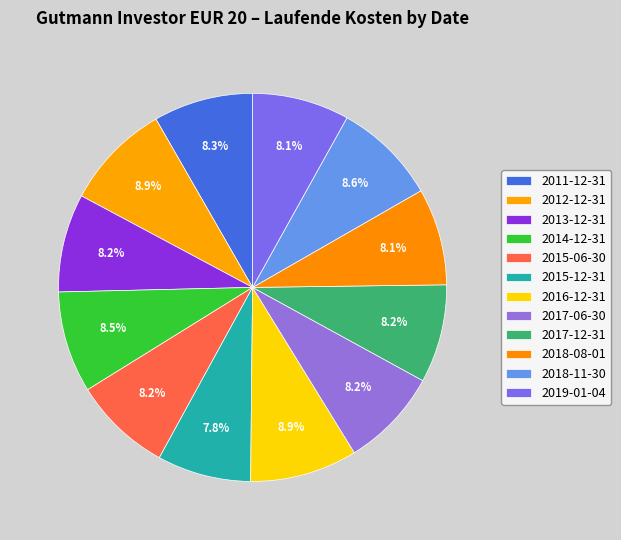

Is it true that 2015-06-30 is 8% of the pie?

True